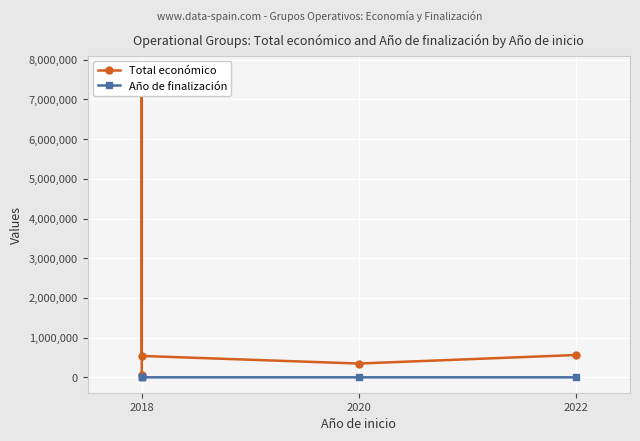

Which series has the largest total across all categories?

Total económico